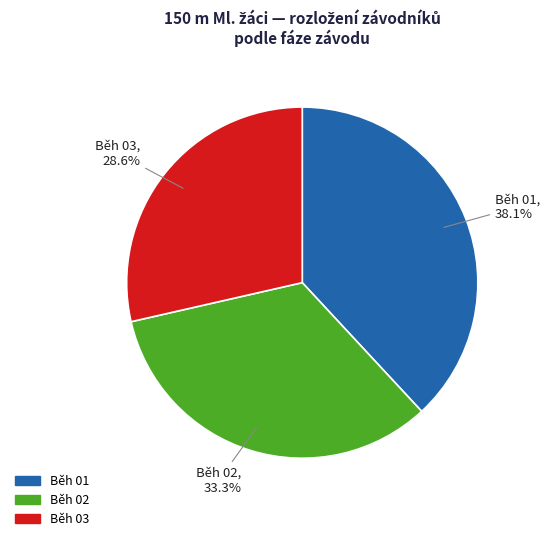

Does any single category account for the majority?

No